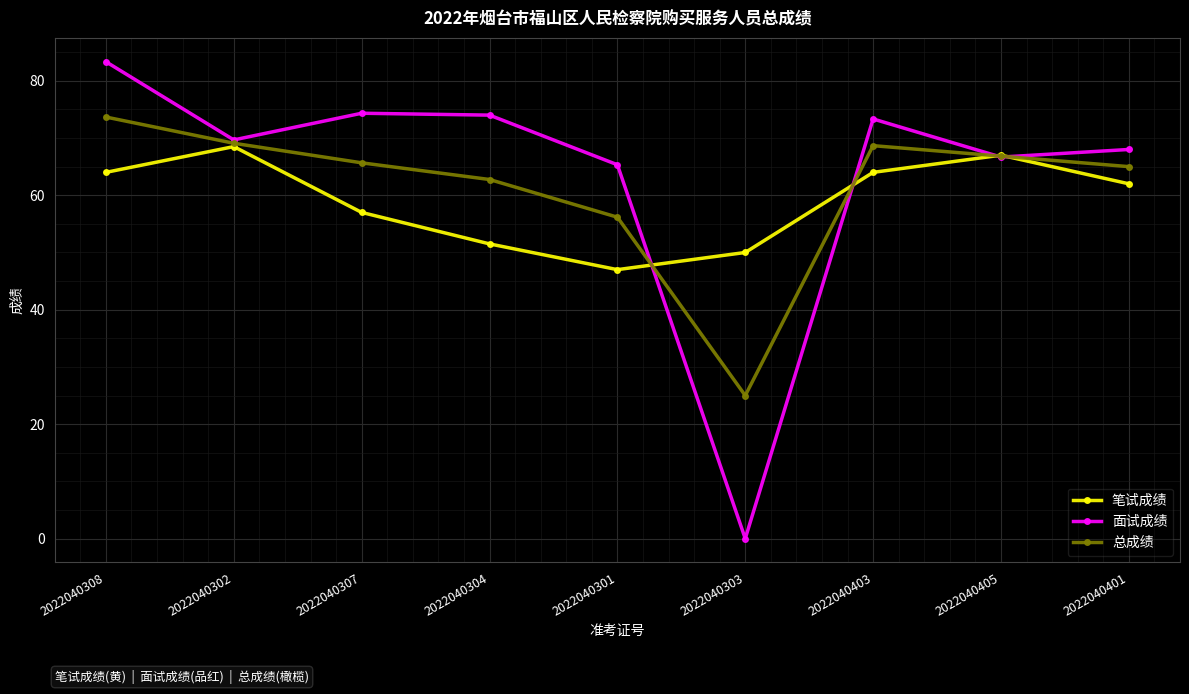

True or false: 总成绩 has a value of 123.4 at 2022040302.

False